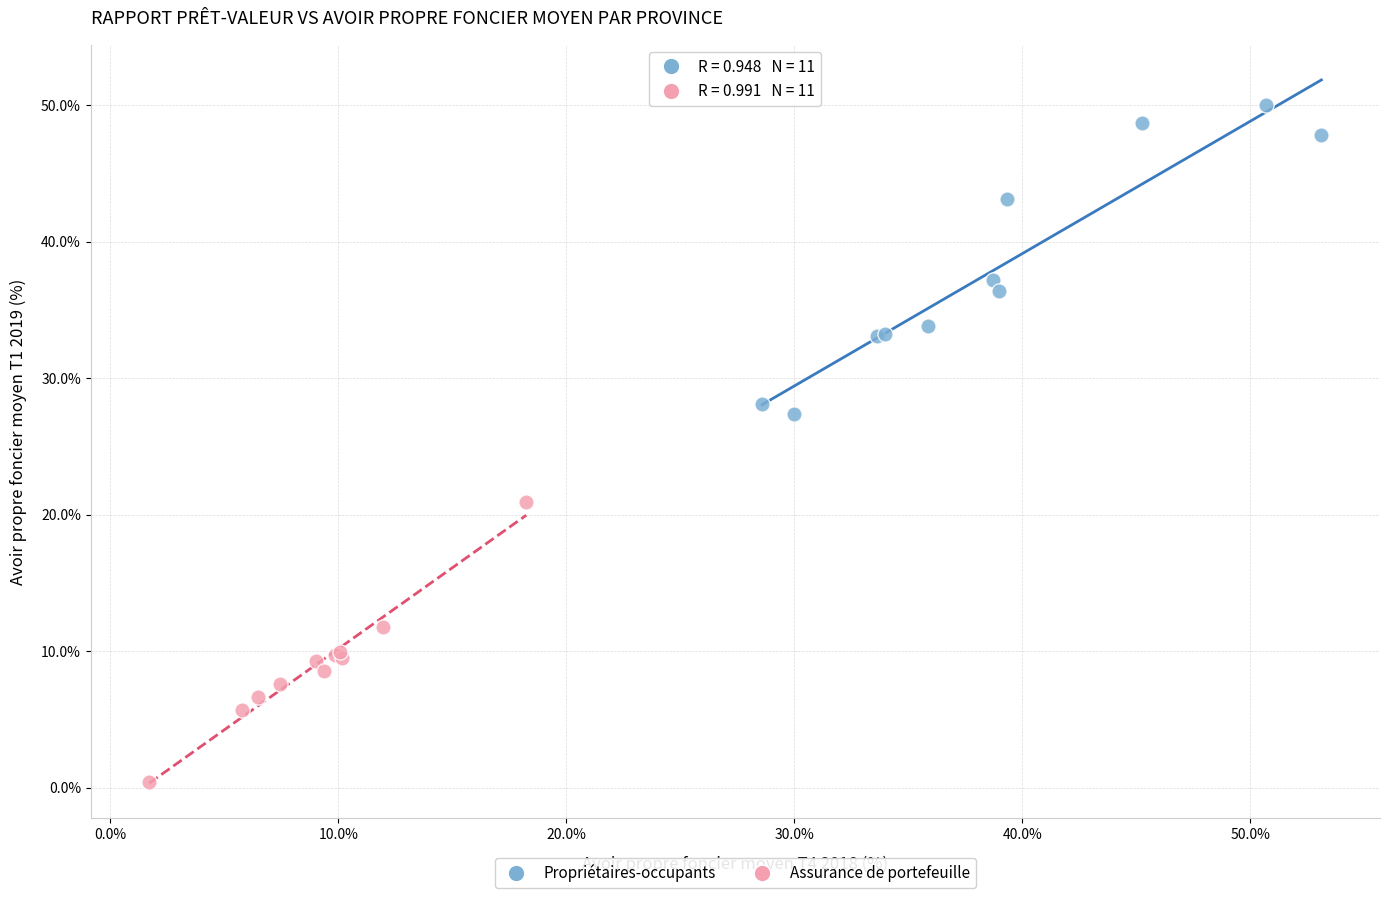

Which series has the widest spread of Y values?

Propriétaires-occupants